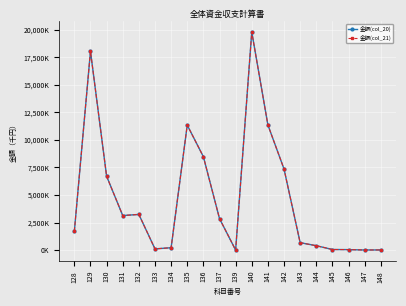

Rank the categories by 金額(col_21) value from highest to lowest.

140, 129, 141, 135, 136, 142, 130, 132, 131, 137, 128, 143, 144, 134, 133, 145, 146, 148, 147, 139